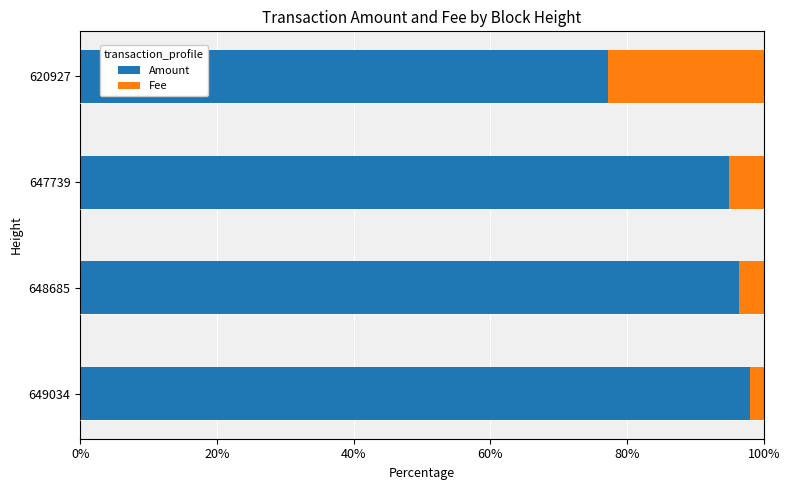

What is the total value across all series at 647739?

100.0